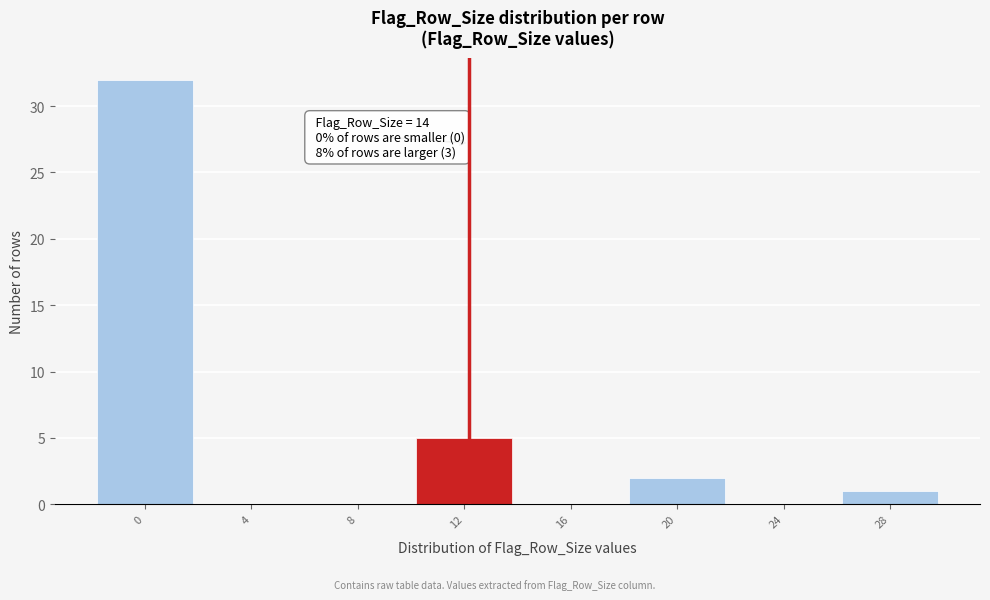

Reading left to right, extract all data points from this chart.

0=32	4=0	8=0	12=5	16=0	20=2	24=0	28=1